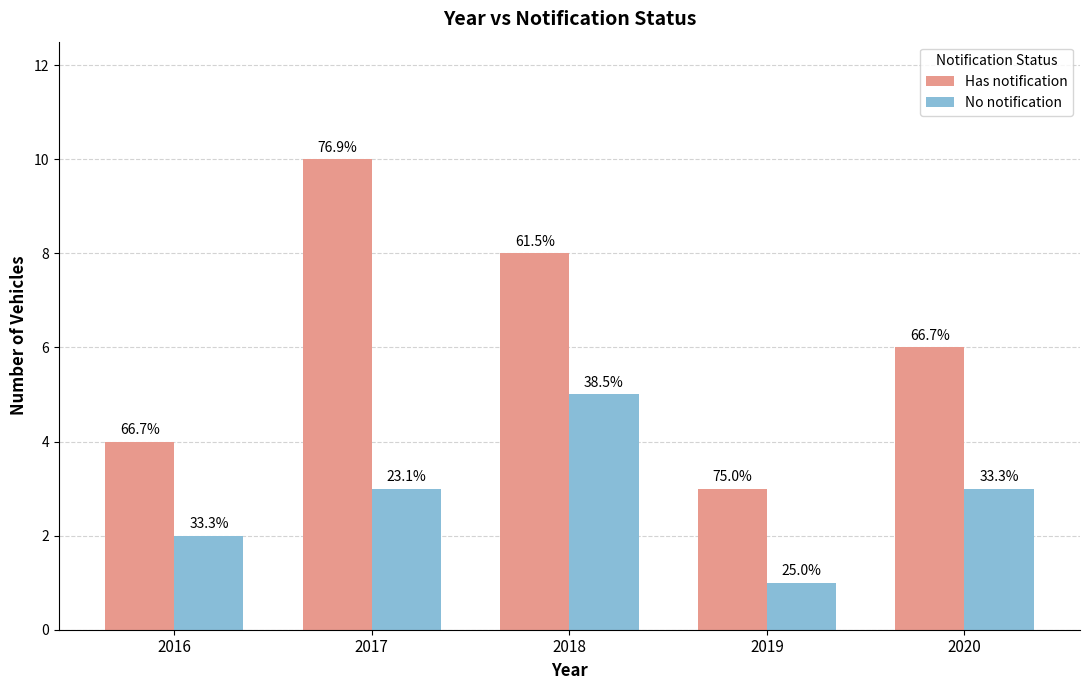

How many groups of bars are there?

5